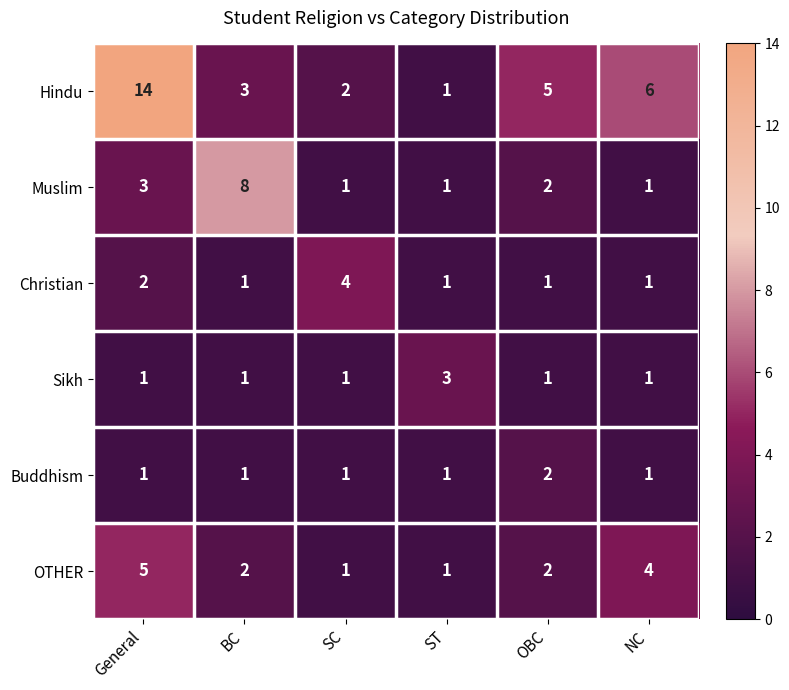

Rank the series by their maximum value, from lowest to highest.

Buddhism, Sikh, Christian, OTHER, Muslim, Hindu